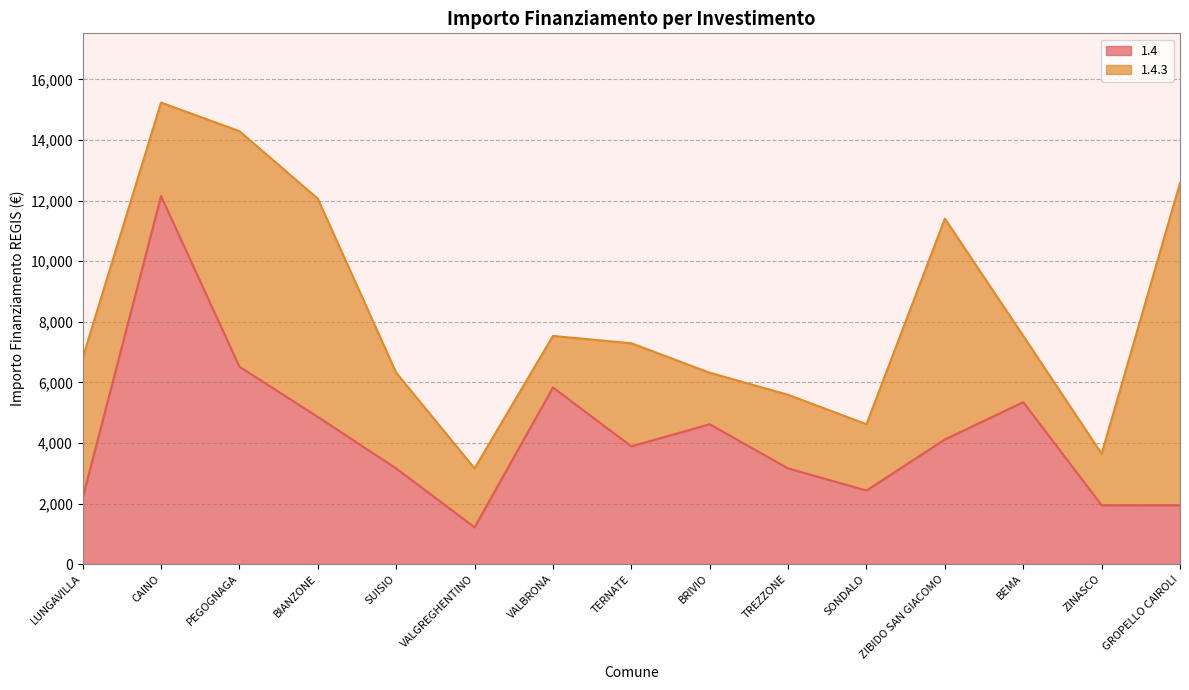

What is the label of the 6th point from the left?

VALGREGHENTINO